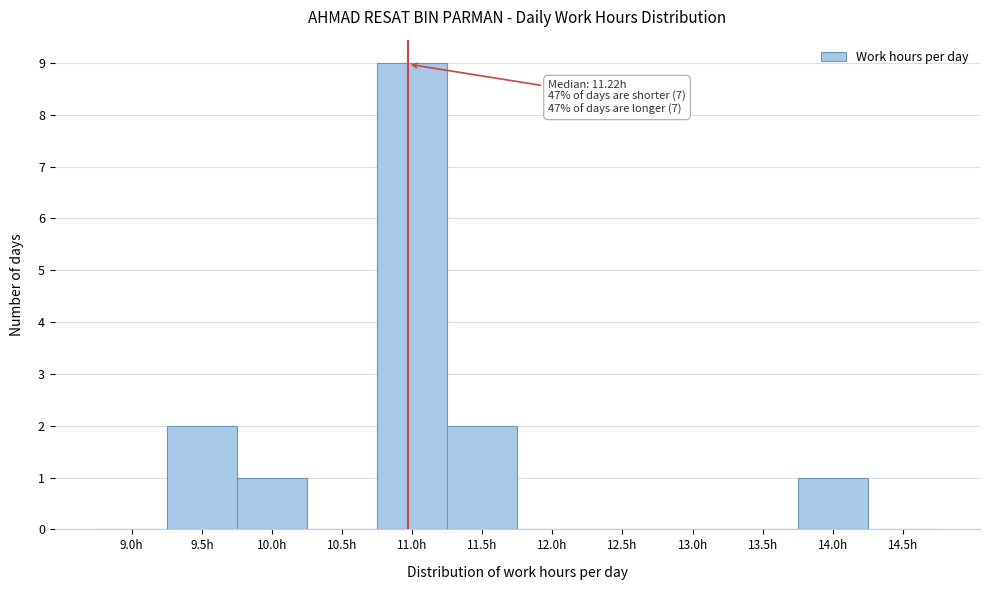

Reading right to left, extract all data points from this chart.

14.5h=0	14.0h=1	13.5h=0	13.0h=0	12.5h=0	12.0h=0	11.5h=2	11.0h=9	10.5h=0	10.0h=1	9.5h=2	9.0h=0